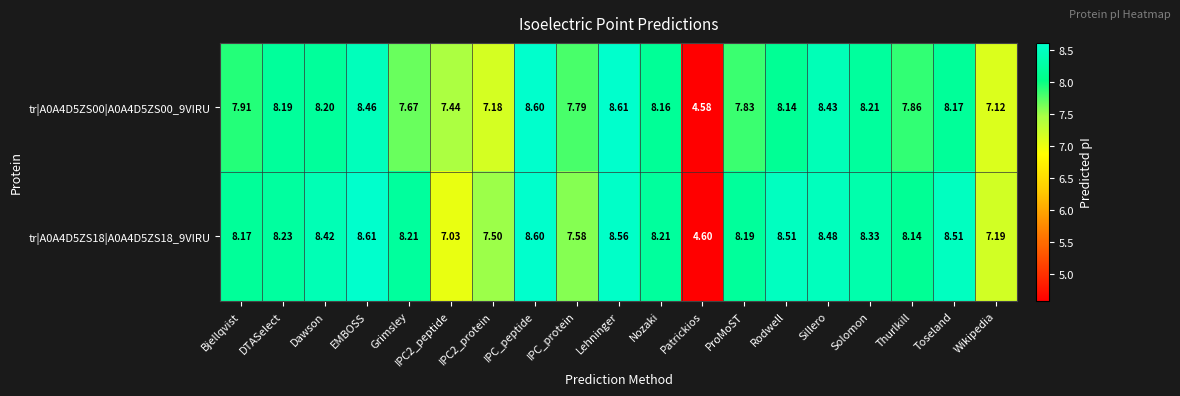

At which category is the sum across all series the highest?

IPC_peptide